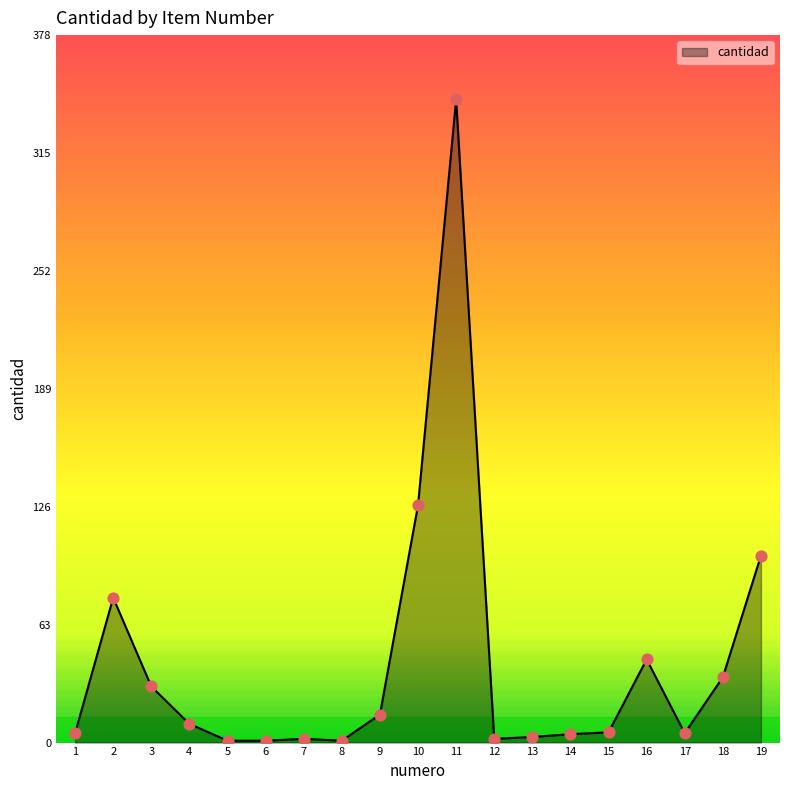

What is the change in value from 2 to 4?

-67.5